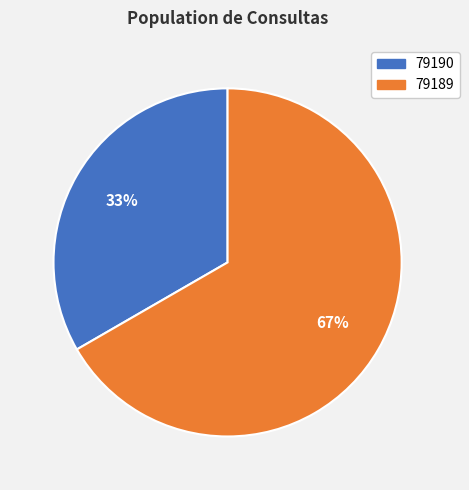

Is it true that 79190 is 27% of the pie?

False